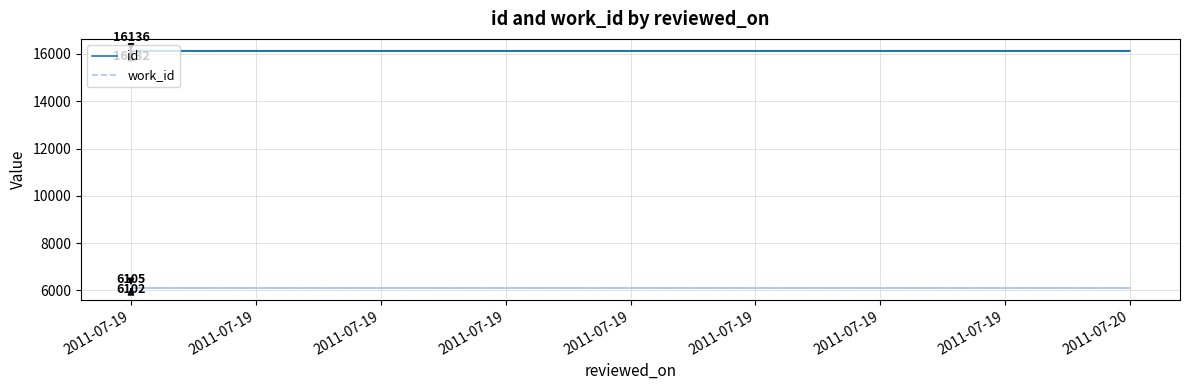

Which series has the largest range (max minus min)?

id